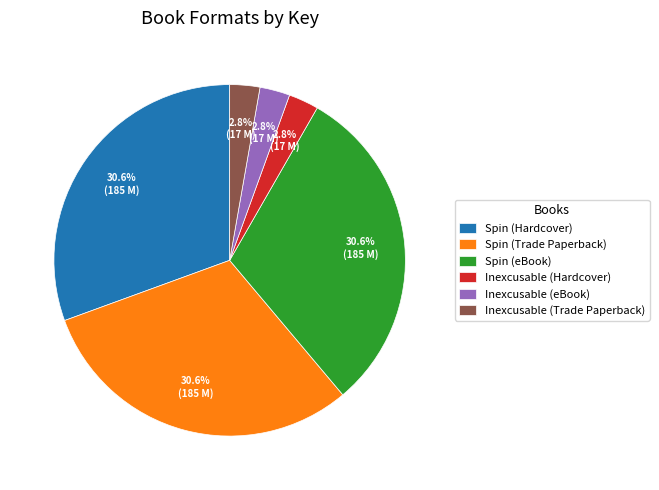

Does Spin (Hardcover) account for over 50% of the chart?

No